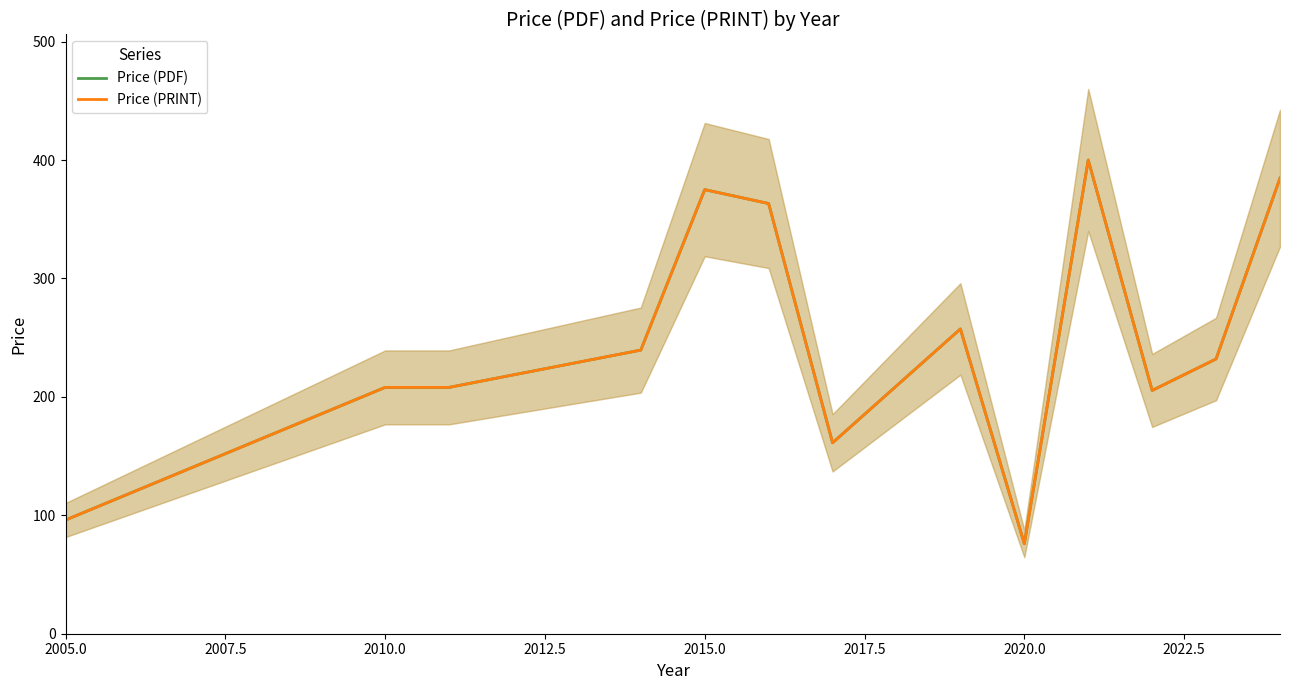

At how many categories does at least one series exceed 188?

10